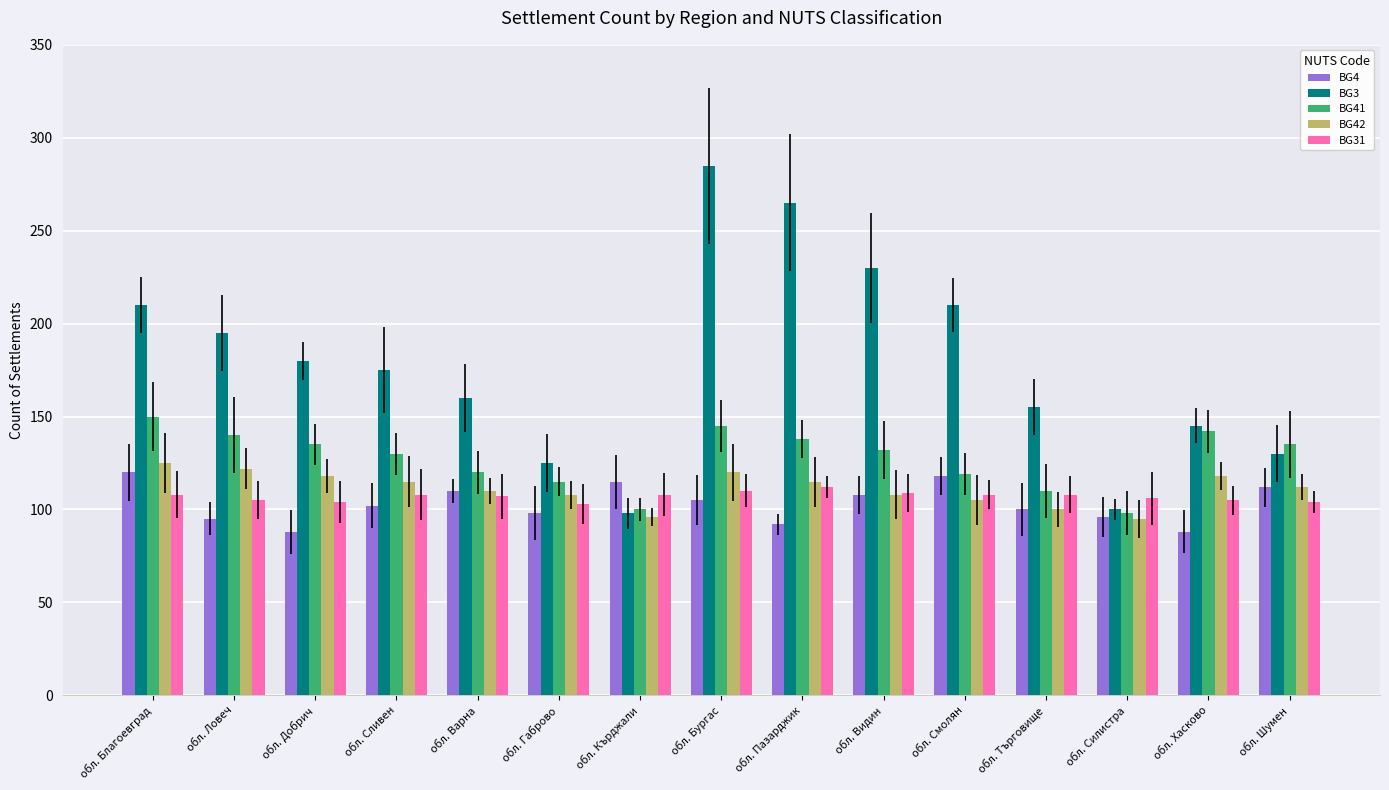

What is the difference between the second highest and second lowest values in the BG41 series?

45